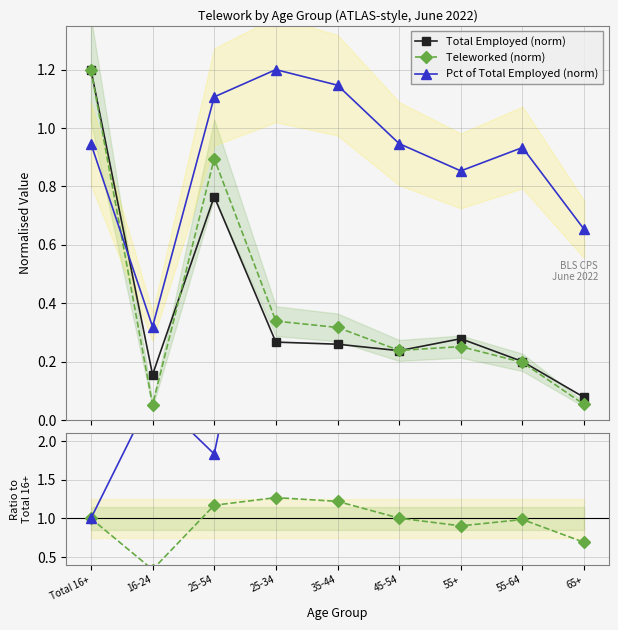

How many intersections are there between Total Employed (norm) and Pct of Total Employed (norm)?

1